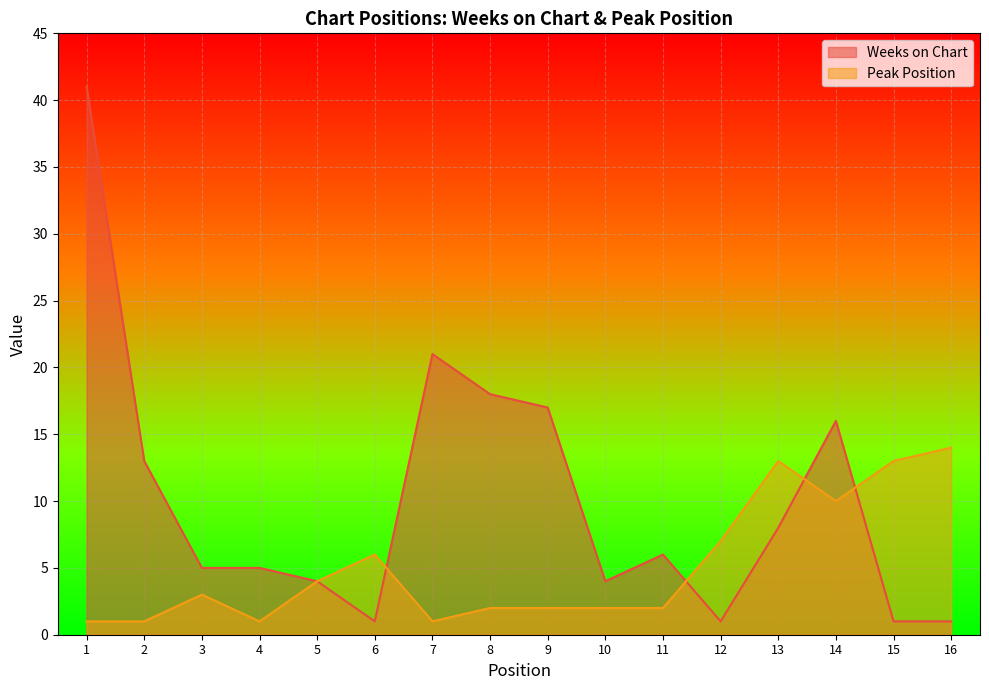

The Peak Position series shows 3 at 11. True or false?

False